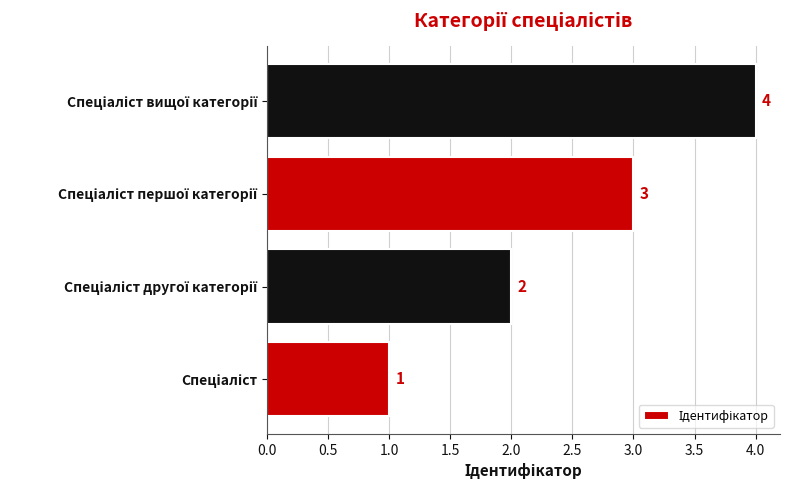

Count the values in the range 2 to 4.

3